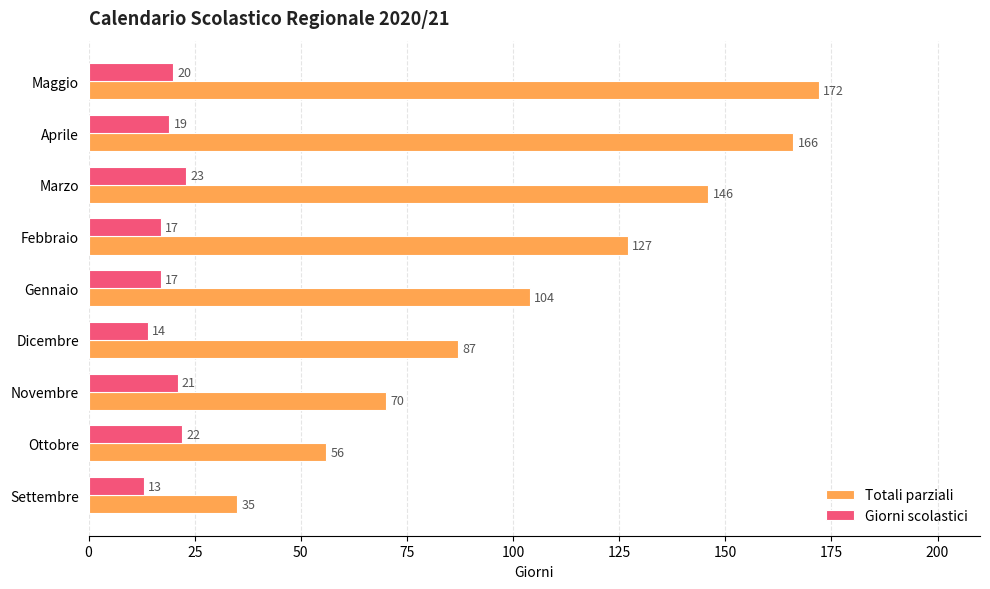

Rank the series by their maximum value, from highest to lowest.

Totali parziali, Giorni scolastici